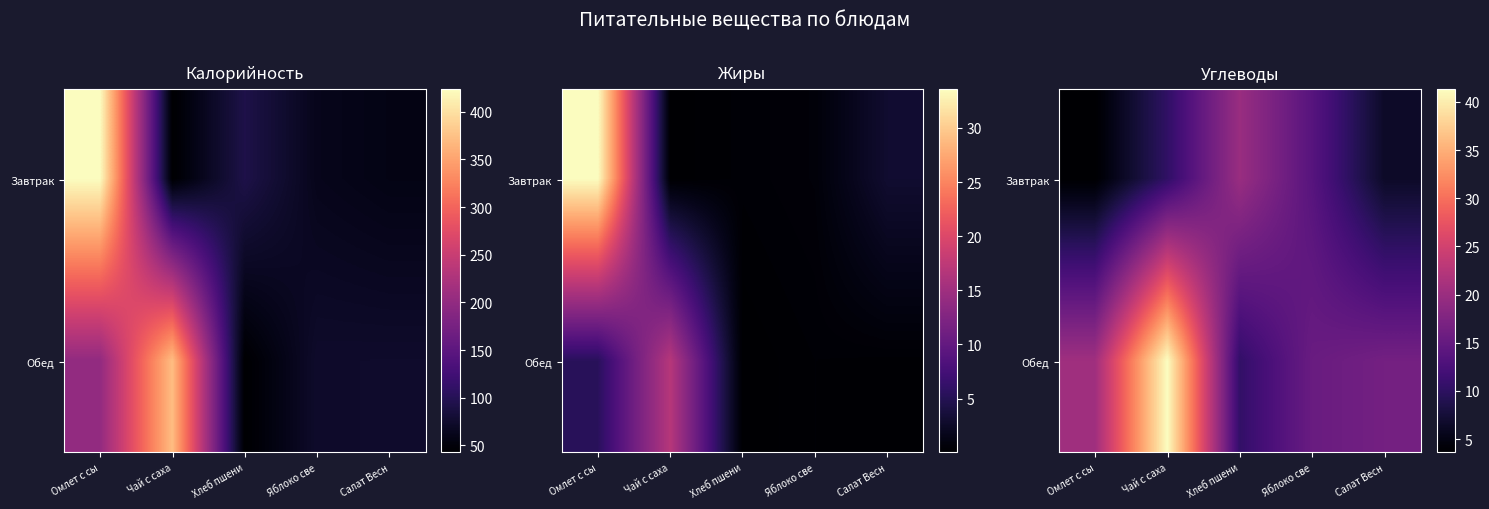

Where does the Завтрак series first go above 10?

Чай с саха